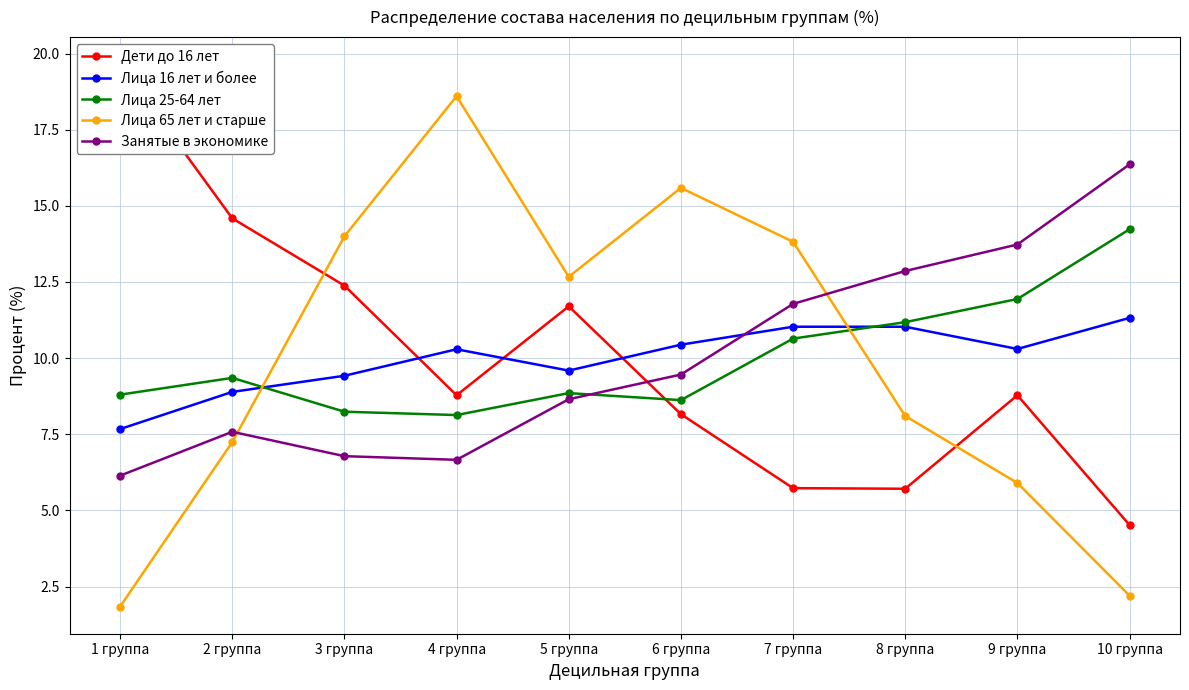

How many lines are shown in the chart?

5